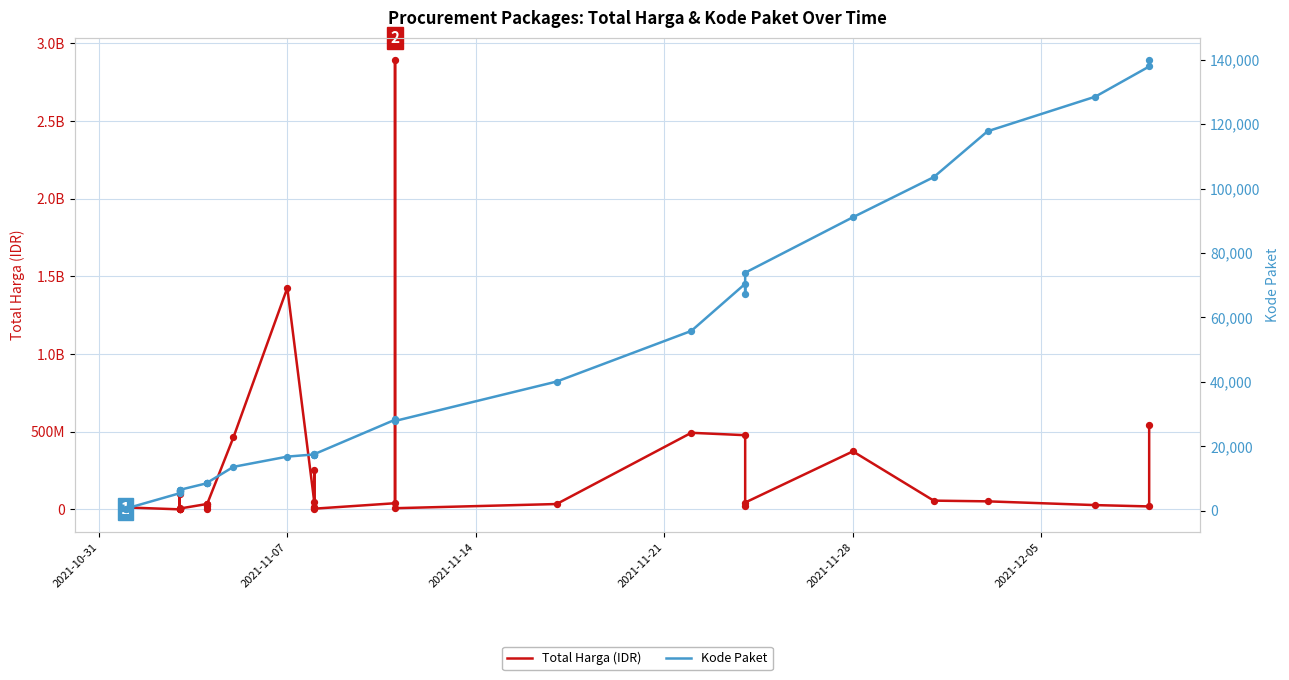

At how many categories does at least one series exceed 2043248716?

1